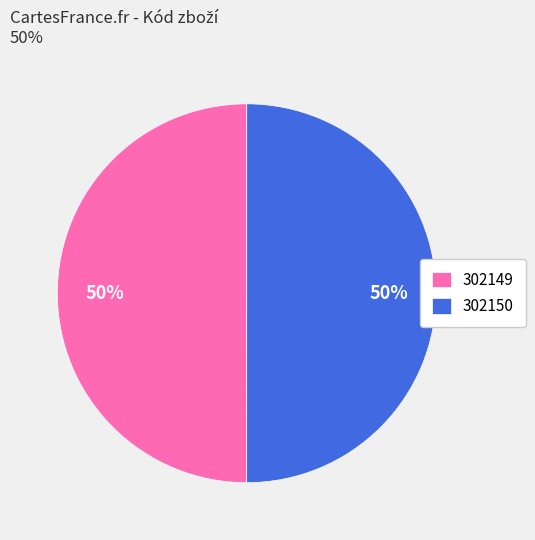

To the nearest percent, what is the combined percentage of 302150 and 302149?

100%